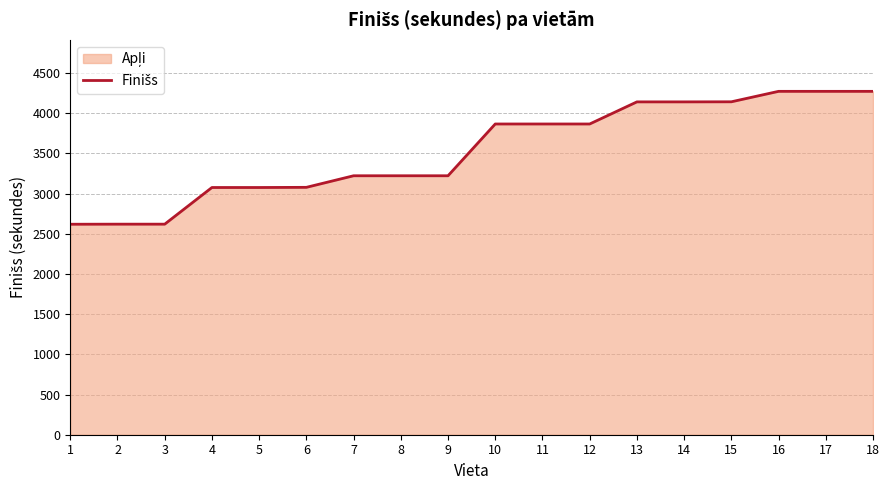

What is the difference between the values at 5 and 9?

146